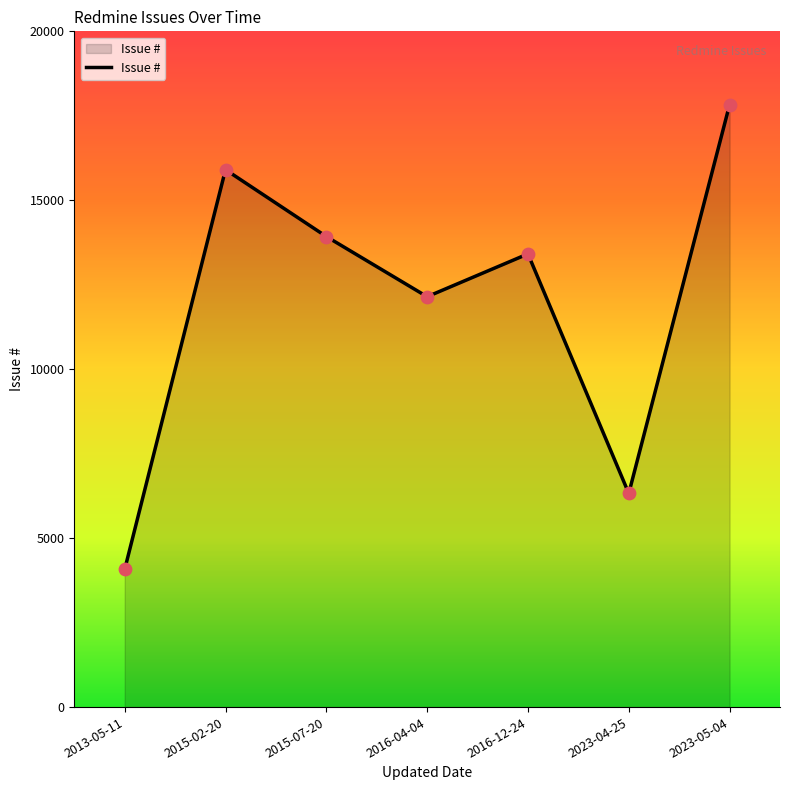

Between 2023-05-04 and 2015-02-20, which is larger?

2023-05-04